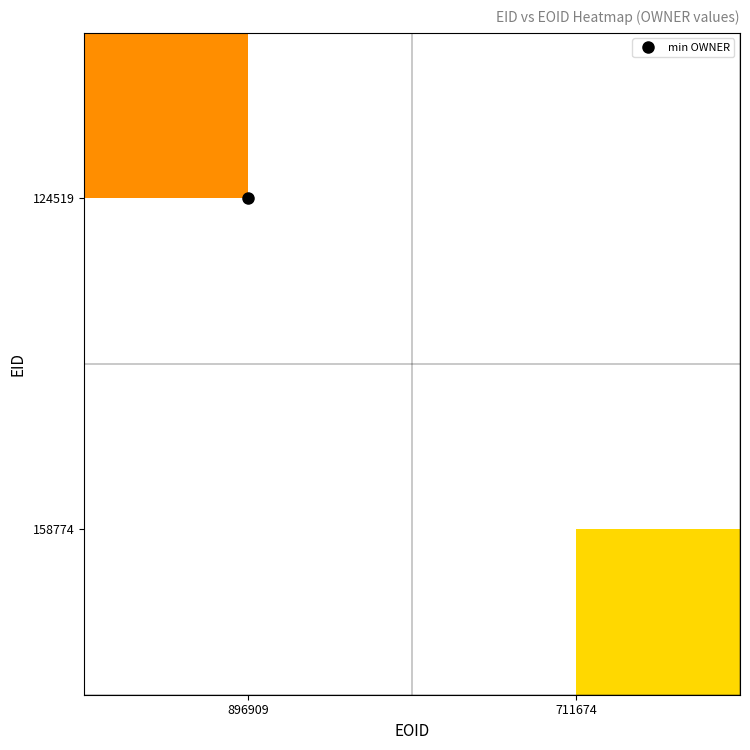

Which label corresponds to the largest value in the chart?

711674